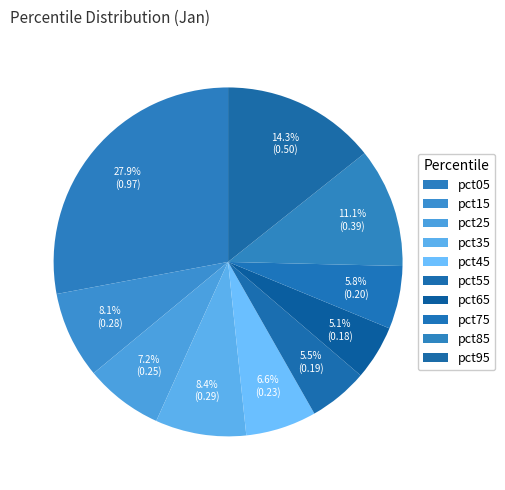

The pct15 slice represents 3% of the pie. True or false?

False